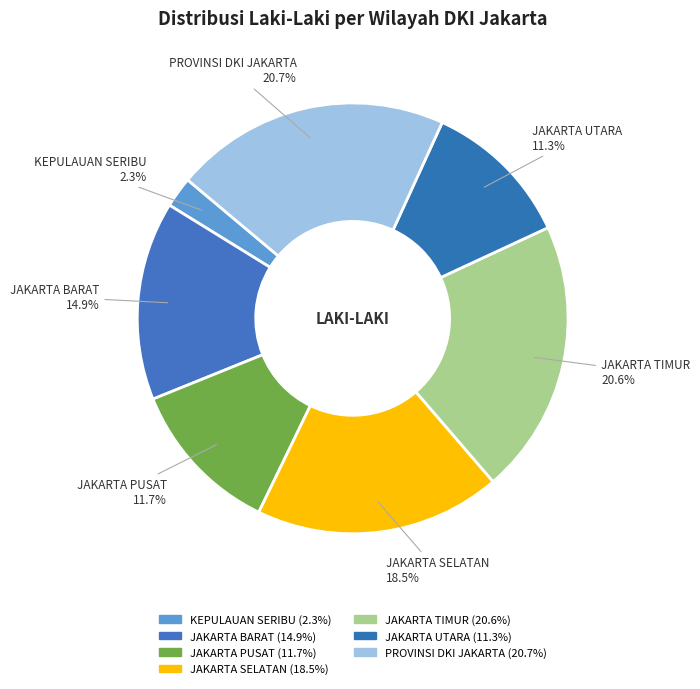

Which has a higher value, JAKARTA UTARA or JAKARTA SELATAN?

JAKARTA SELATAN